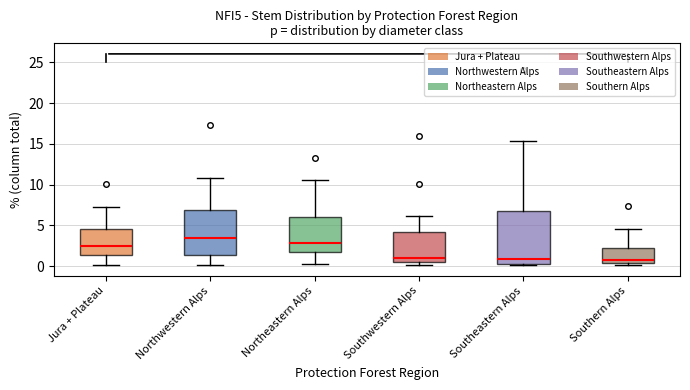

Reading left to right, transcribe this box plot: for each box, give where its median line is, the range the box spans, and where its two whiskers end, as read against the y-axis. The values are not printed on the chart, so give them approximately, as read against the axis.

Jura + Plateau: median 2.5, box 1.5 to 4.5, whiskers 0.0 to 7.0
Northwestern Alps: median 3.5, box 1.5 to 7.0, whiskers 0.0 to 11.0
Northeastern Alps: median 3.0, box 2.0 to 6.0, whiskers 0.5 to 10.5
Southwestern Alps: median 1.0, box 0.5 to 4.0, whiskers 0.0 to 6.0
Southeastern Alps: median 1.0, box 0.0 to 6.5, whiskers 0.0 to 15.5
Southern Alps: median 0.5 (just above the box's lower edge), box 0.5 to 2.0, whiskers 0.0 to 4.5